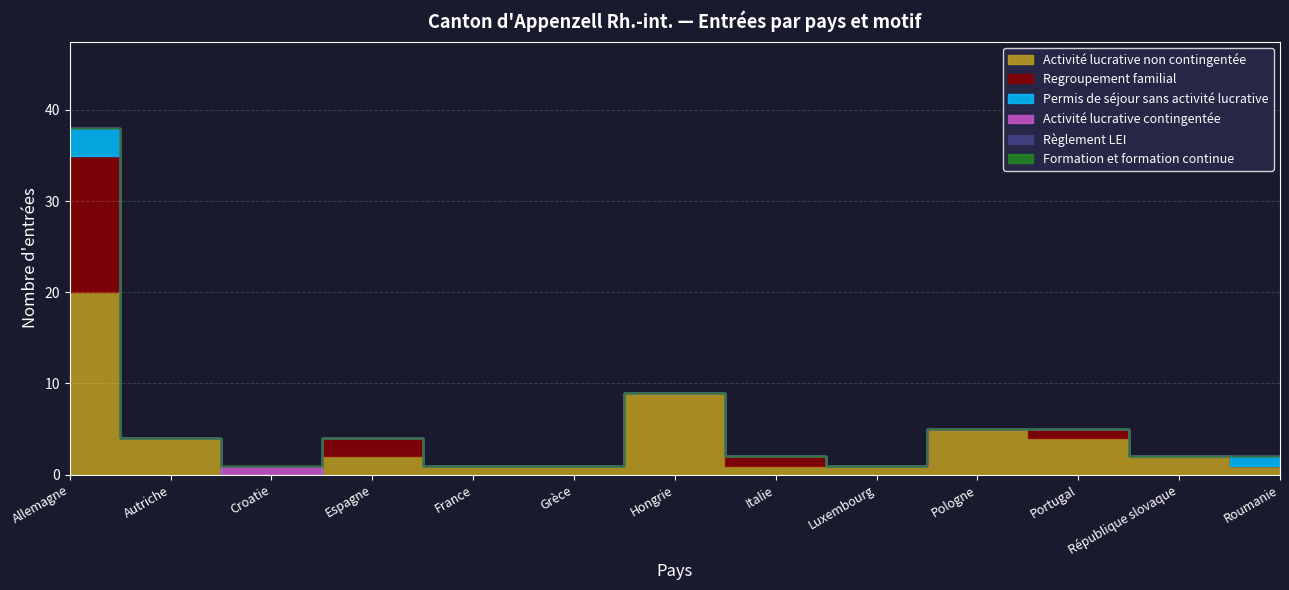

Which label corresponds to the smallest value in the chart?

Croatie